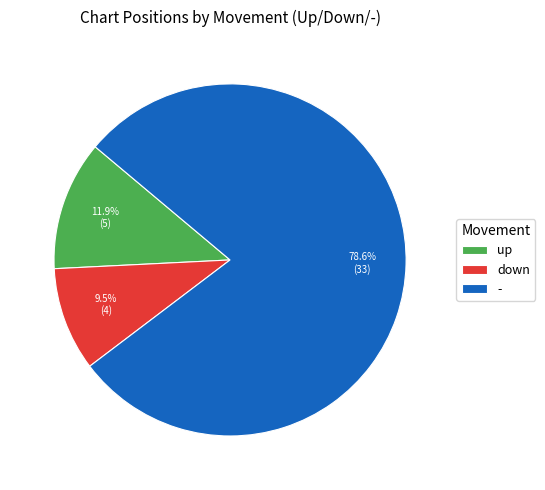

Is it true that up is 23% of the pie?

False